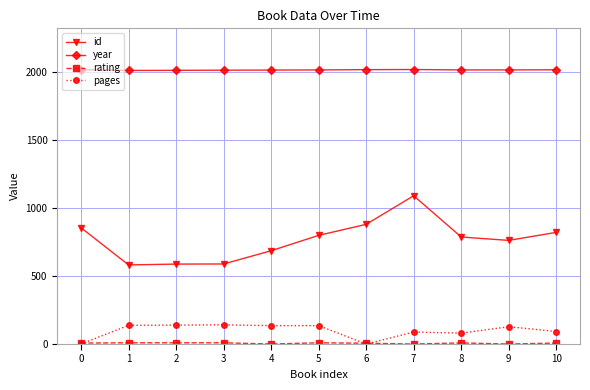

What is the greatest value displayed?

2016